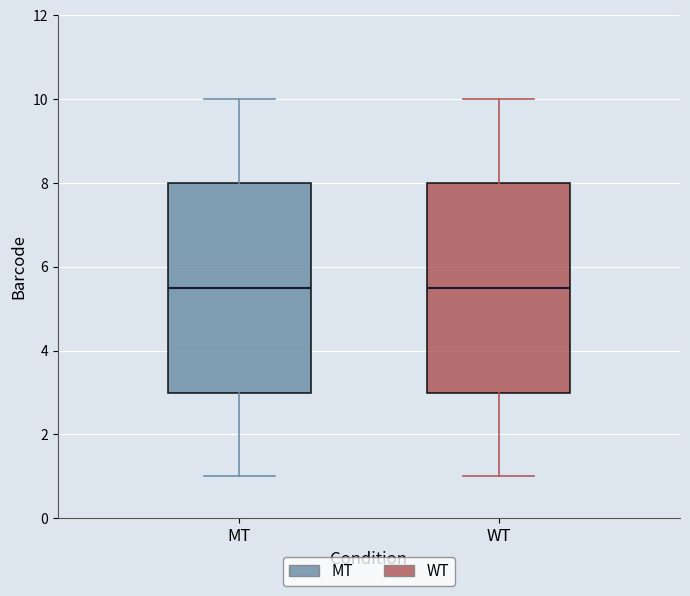

Reading left to right, read every box against the y-axis: the position of its median line, the range the box covers, and the ends of its whiskers. The values are not printed on the chart, so give them approximately, as read against the axis.

MT: median 5.6, box 3.0 to 8.0, whiskers 1.0 to 10.0
WT: median 5.6, box 3.0 to 8.0, whiskers 1.0 to 10.0